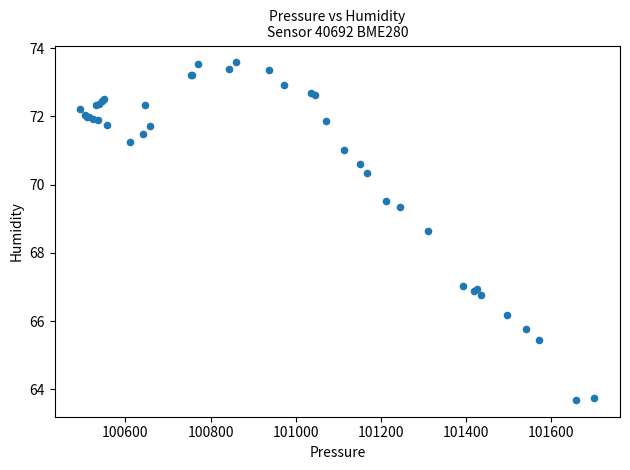

What Y value in the scatter plot is closest to 68?

68.6